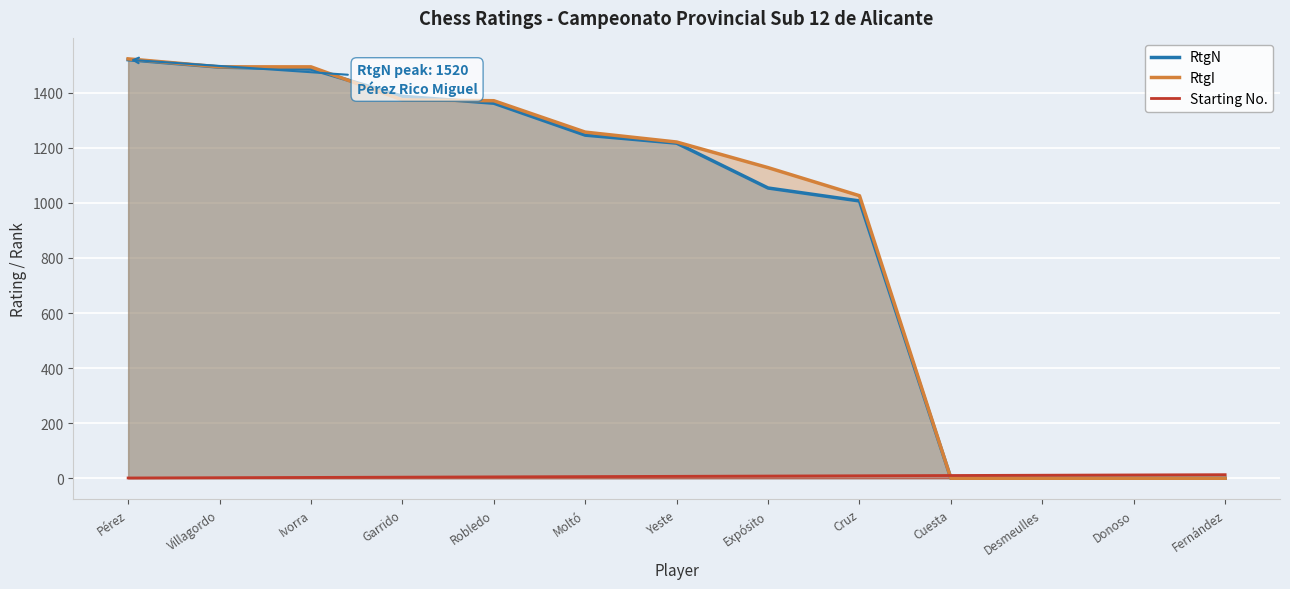

The RtgI series shows 1494 at Villagordo. True or false?

True